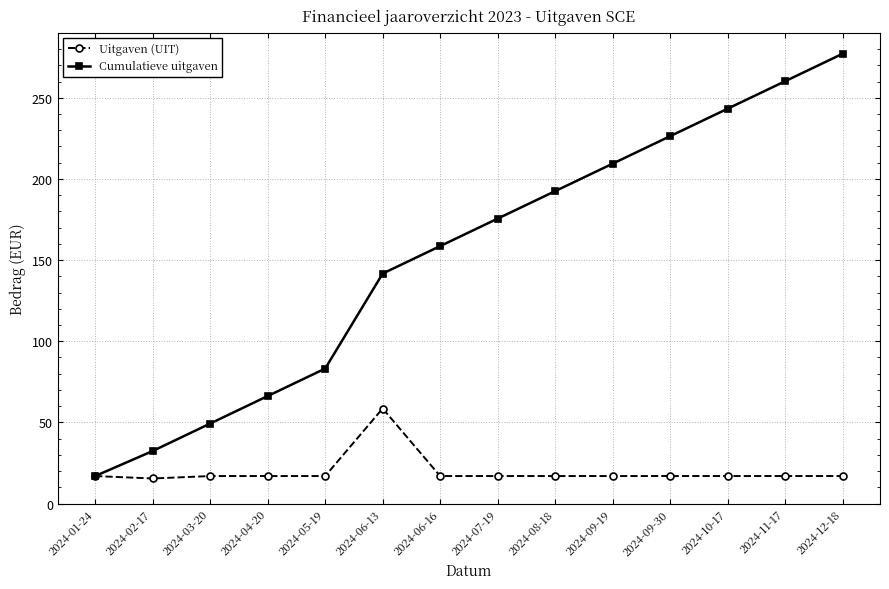

At which category is the sum across all series the highest?

2024-12-18